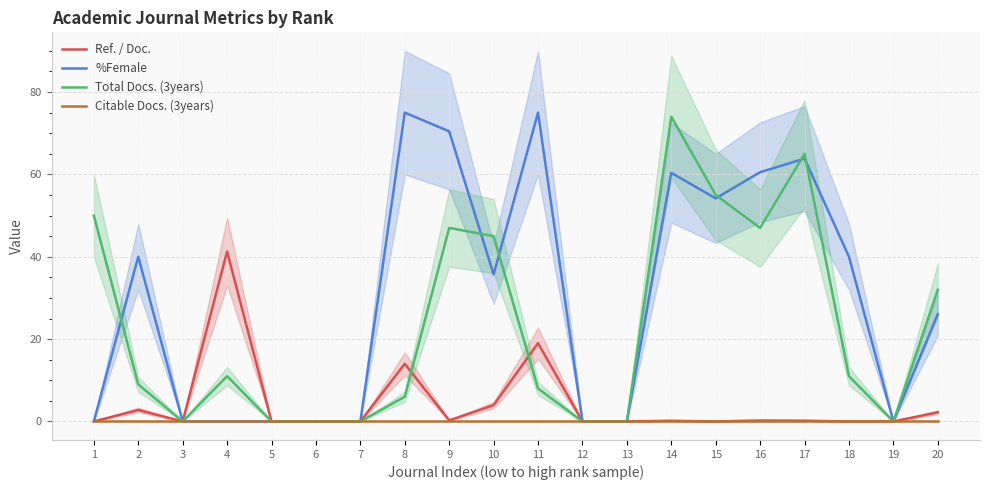

Rank the series at 19 from lowest to highest value.

Ref. / Doc., %Female, Total Docs. (3years), Citable Docs. (3years)